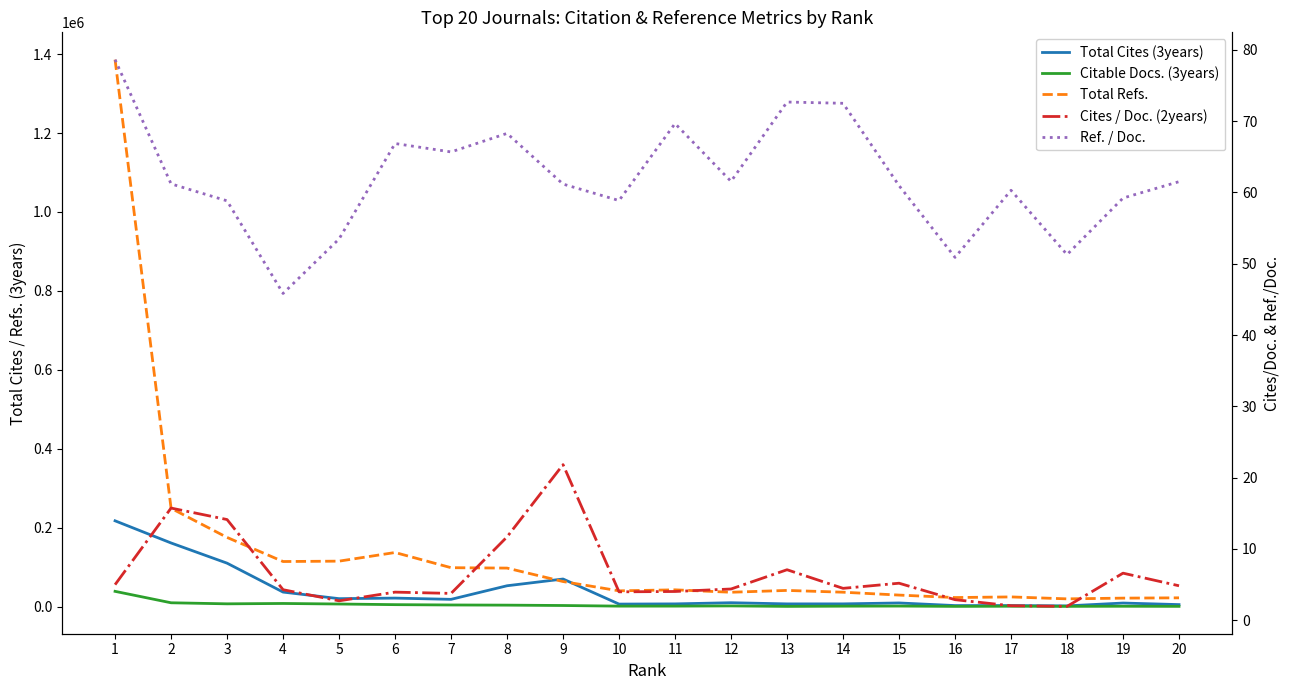

What value does the Total Refs. series have at 11?

42915.0